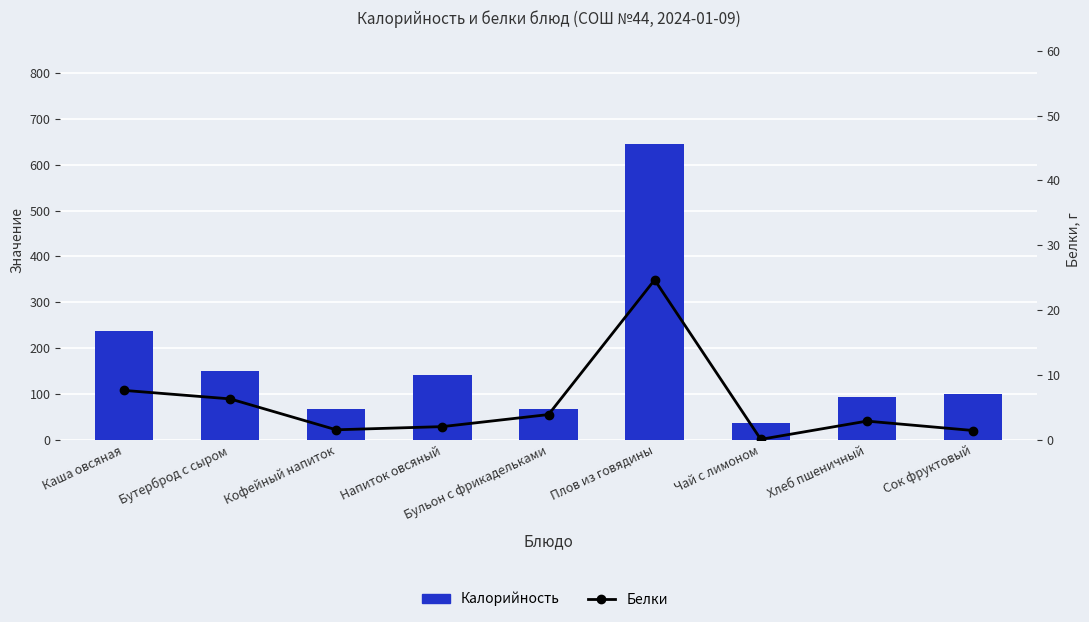

Are the bars horizontal?

No